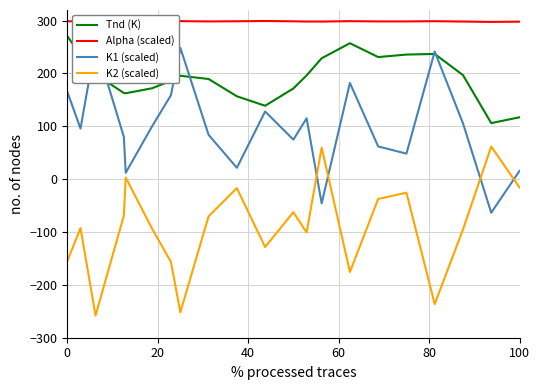

True or false: K1 (scaled) and Alpha (scaled) intersect in this chart.

False